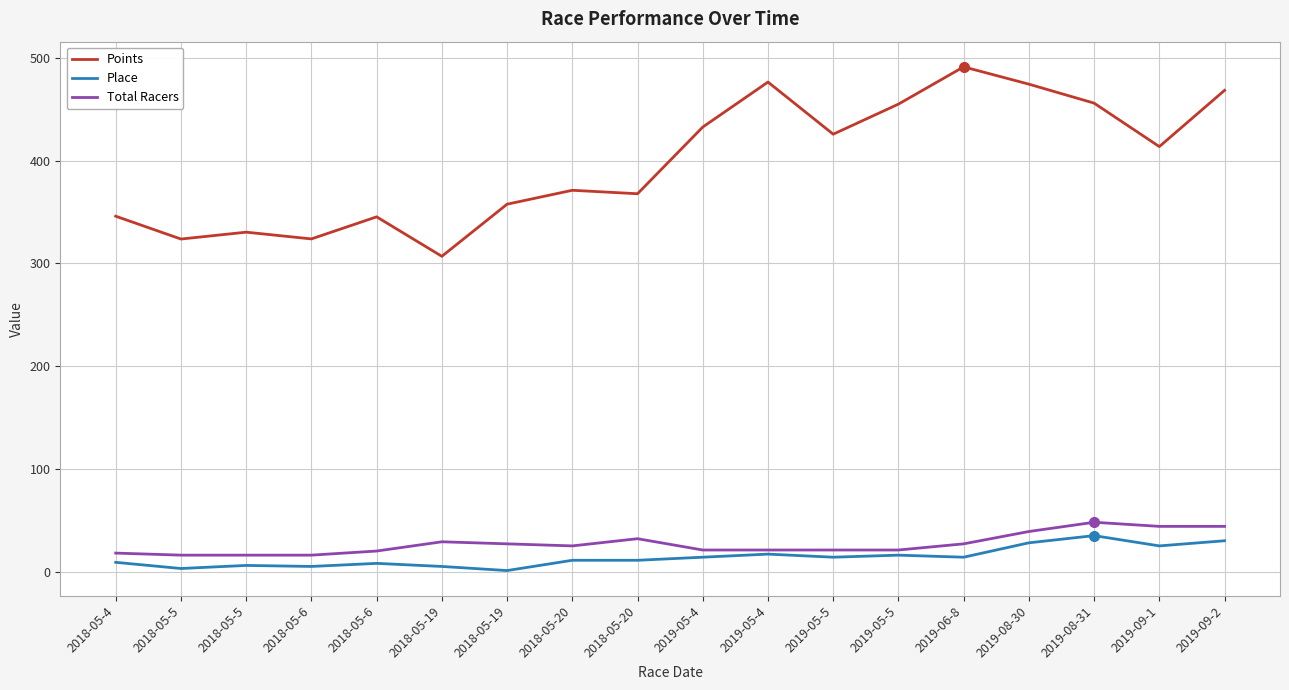

Does the chart have visible grid lines?

Yes